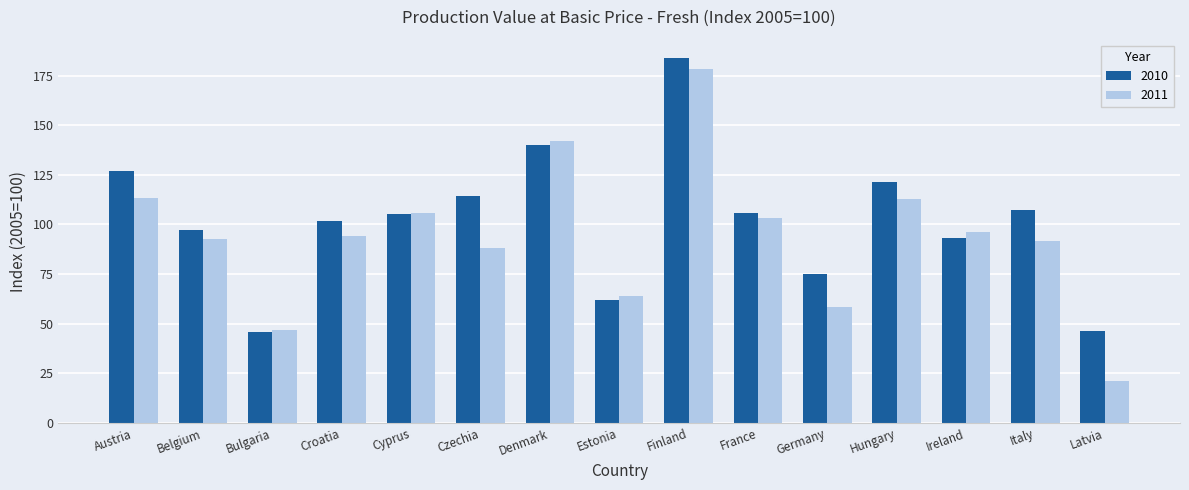

At Hungary, list the series in order from smallest to largest.

2011, 2010